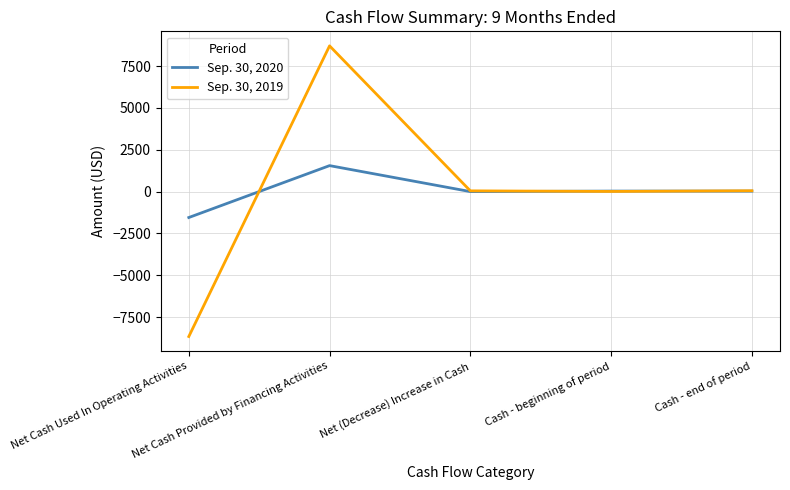

List the series in order of their peak value, highest first.

Sep. 30, 2019, Sep. 30, 2020